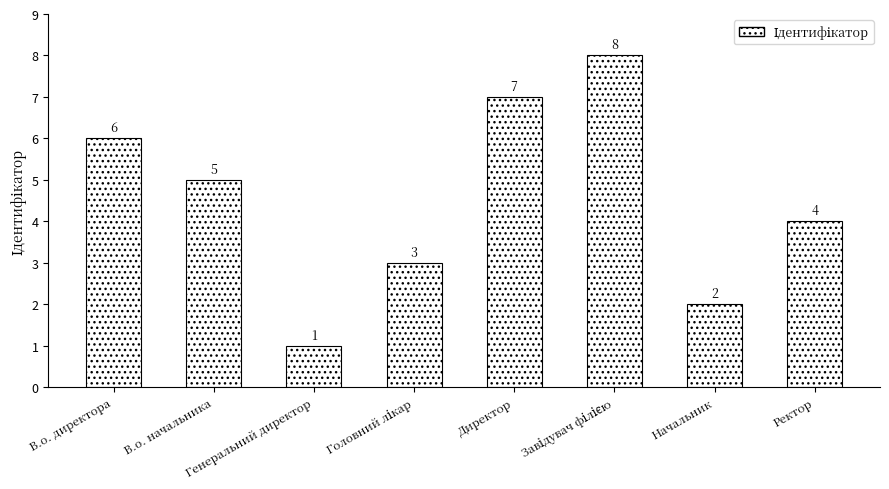

What is the sum of all values?

36